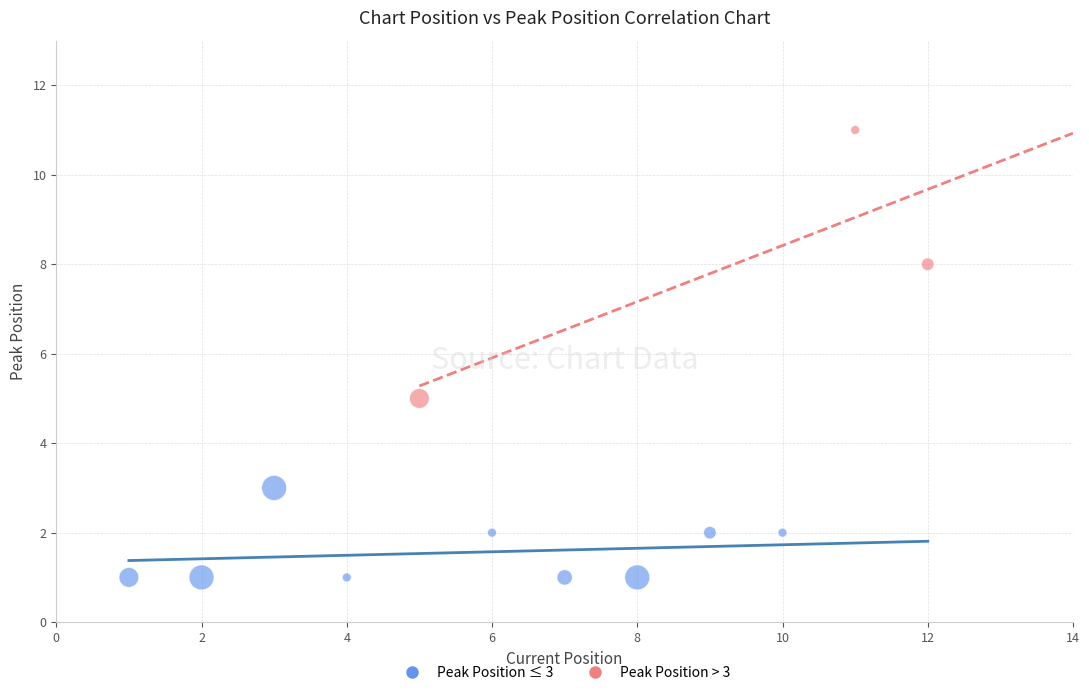

Which series reaches the maximum Y coordinate?

Peak Position > 3